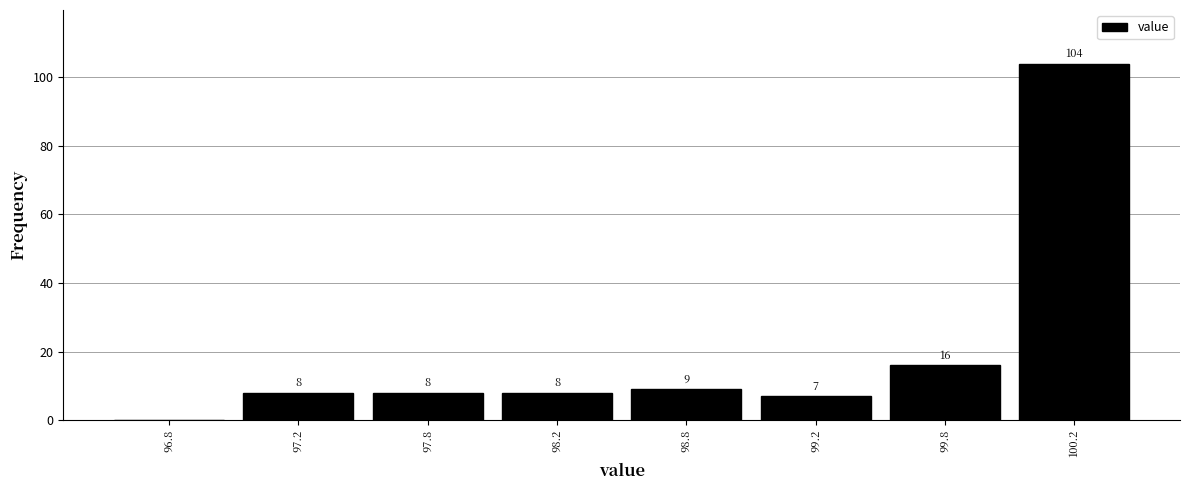

Reading right to left, extract all data points from this chart.

100.2=104	99.8=16	99.2=7	98.8=9	98.2=8	97.8=8	97.2=8	96.8=0